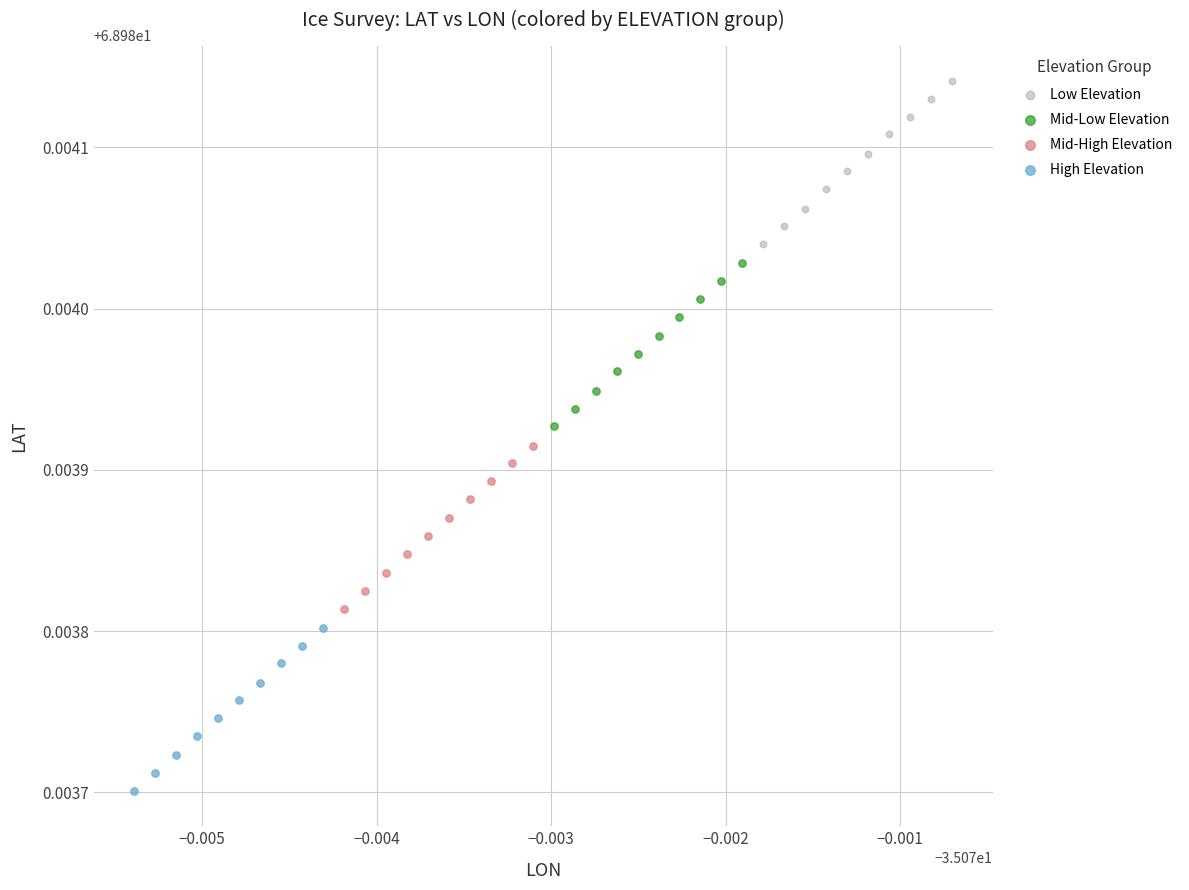

Which series reaches the minimum Y coordinate?

High Elevation